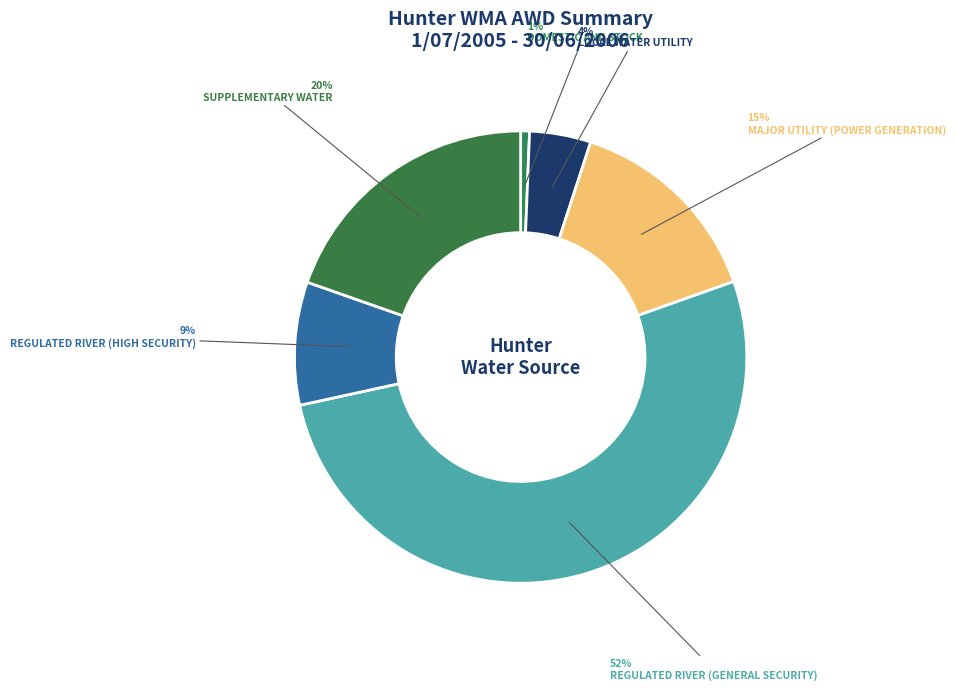

How many slices are in this pie chart?

6